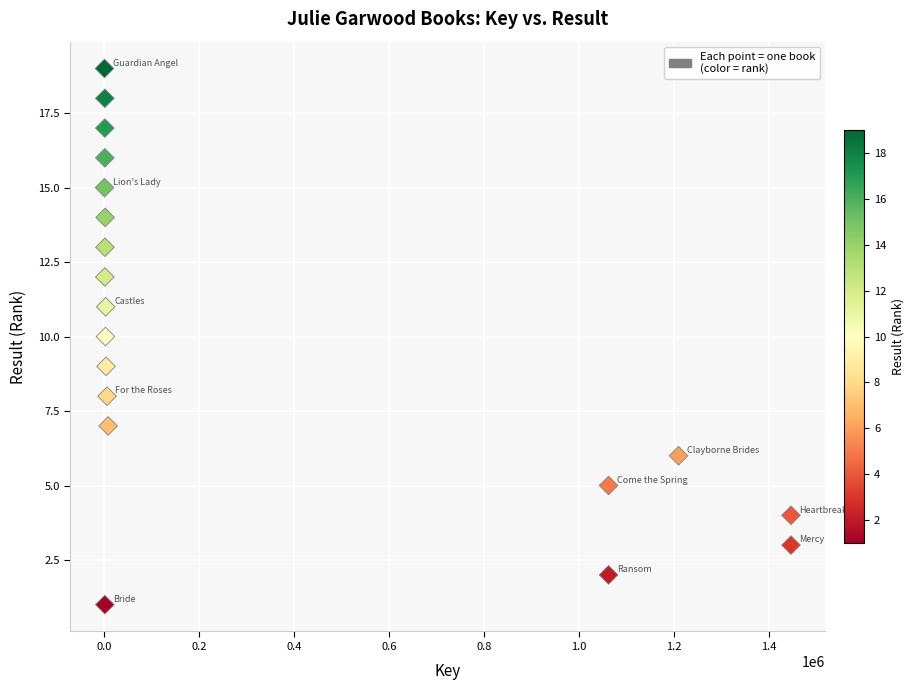

What is the range of X values (max minus min)?

1444911